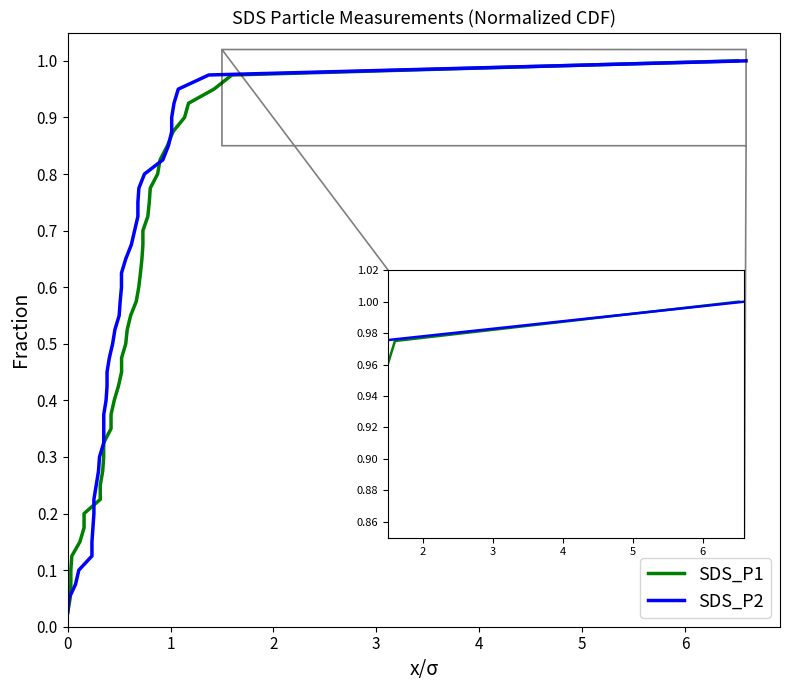

True or false: SDS_P1 has a value of 1.3 at 36.

False